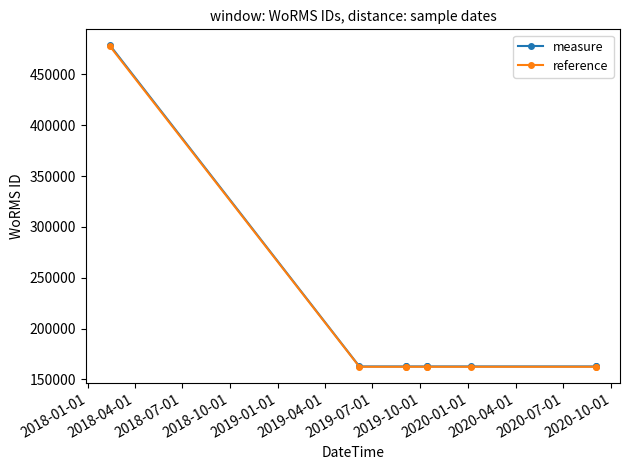

True or false: reference has a value of 162402.5 at 2019-10-01.

True